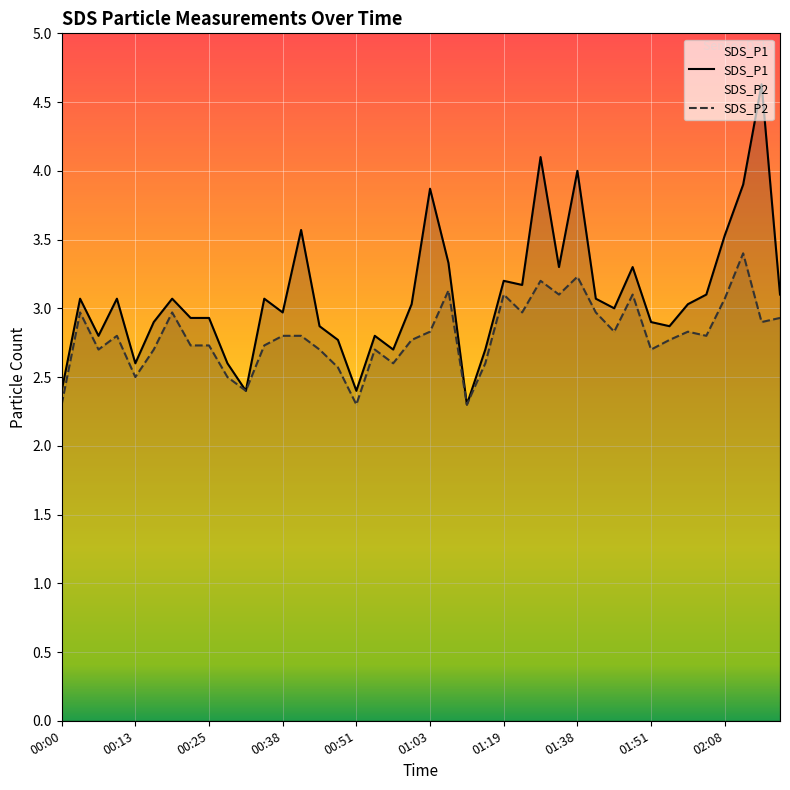

Reading left to right, list all the values displayed in this chart.

SDS_P1: 2.4	3.1	2.8	3.1	2.6	2.9	3.1	2.9	2.9	2.6	2.4	3.1	3.0	3.6	2.9	2.8	2.4	2.8	2.7	3.0	3.9	3.3	2.3	2.7	3.2	3.2	4.1	3.3	4.0	3.1	3.0	3.3	2.9	2.9	3.0	3.1	3.5	3.9	4.6	3.1
SDS_P2: 2.3	3.0	2.7	2.8	2.5	2.7	3.0	2.7	2.7	2.5	2.4	2.7	2.8	2.8	2.7	2.6	2.3	2.7	2.6	2.8	2.8	3.1	2.3	2.6	3.1	3.0	3.2	3.1	3.2	3.0	2.8	3.1	2.7	2.8	2.8	2.8	3.1	3.4	2.9	2.9